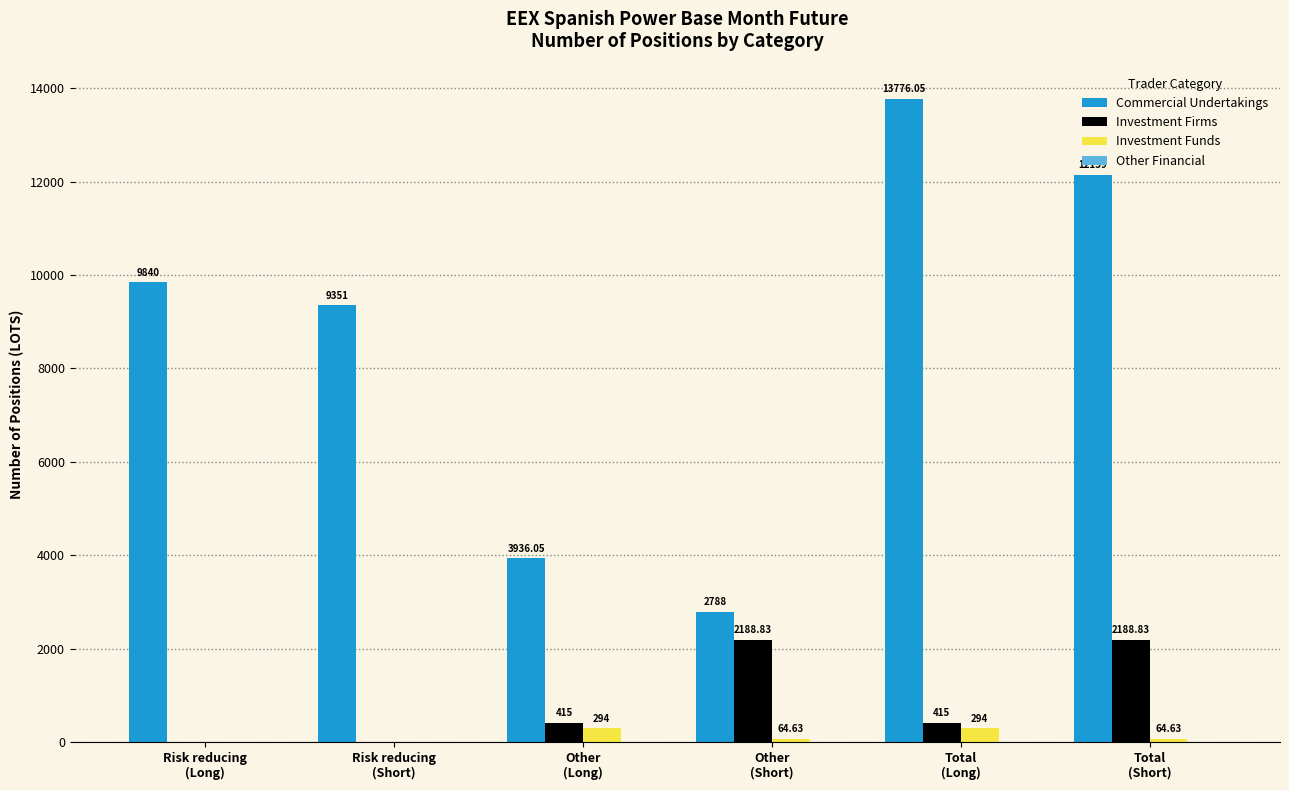

Which series has the largest total across all categories?

Commercial Undertakings